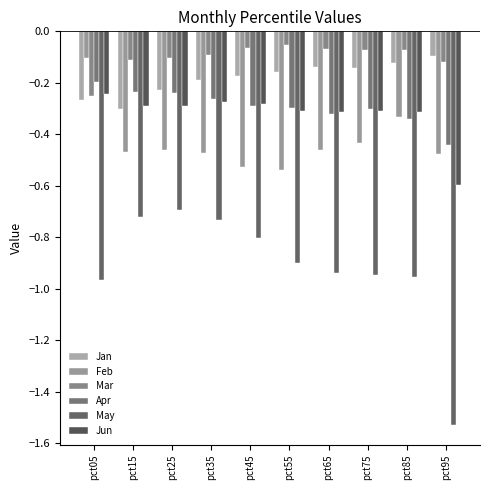

What is the value of the Apr bar at the 2nd from the left?

-0.2